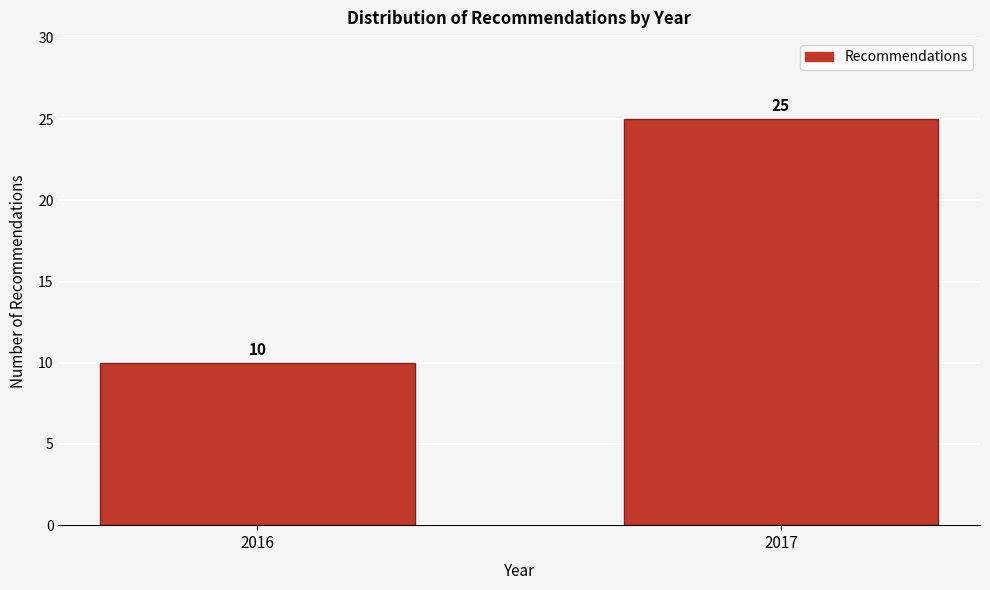

Reading right to left, transcribe all the data shown in this chart.

25	10